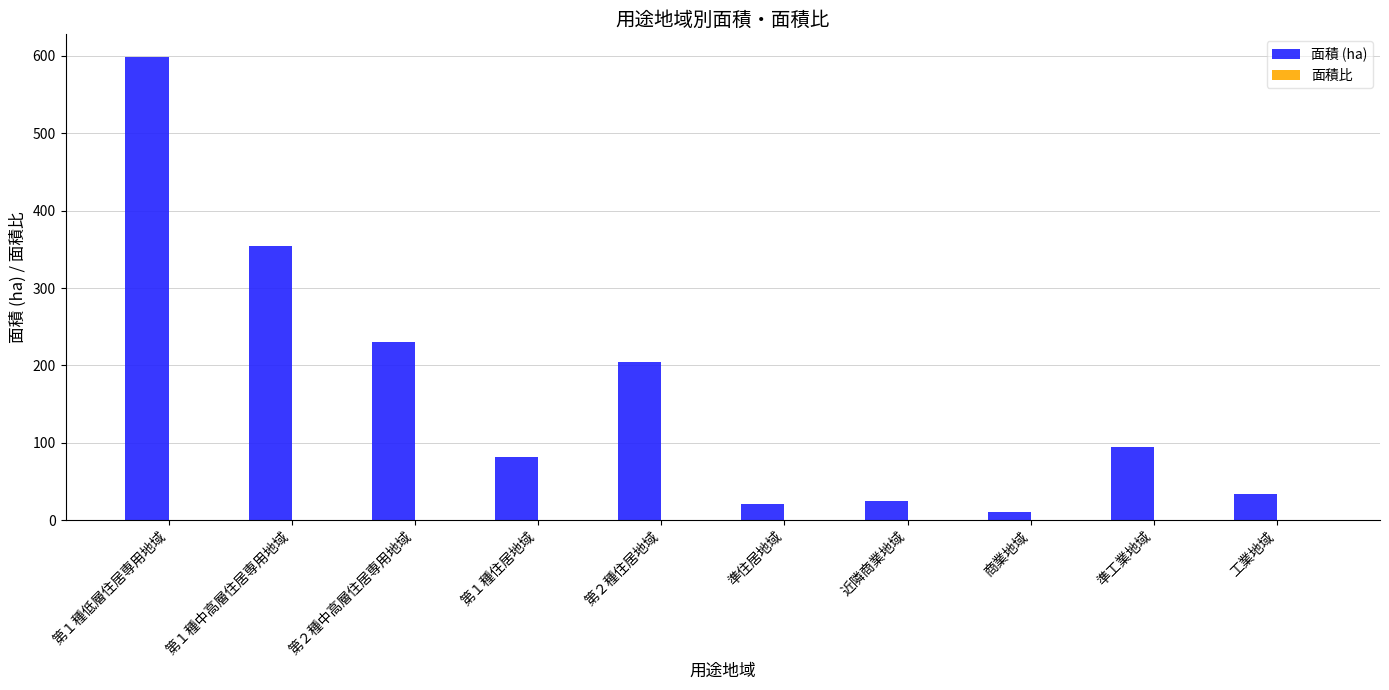

Are the bars horizontal?

No